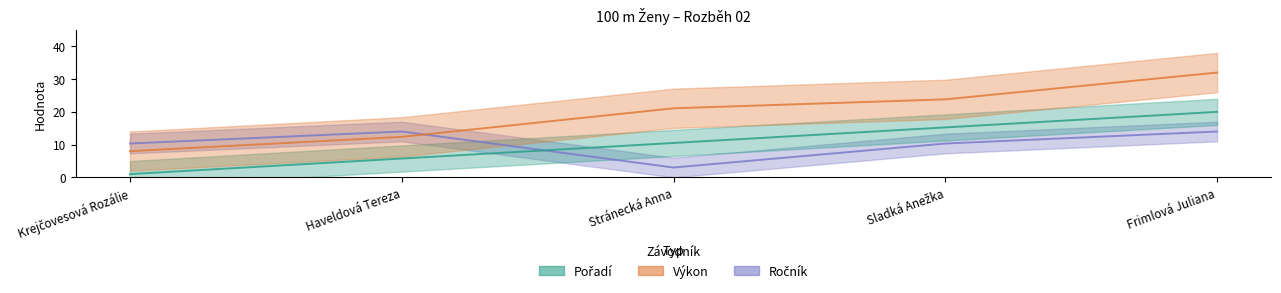

At which category is the sum across all series the highest?

Frimlová Juliana